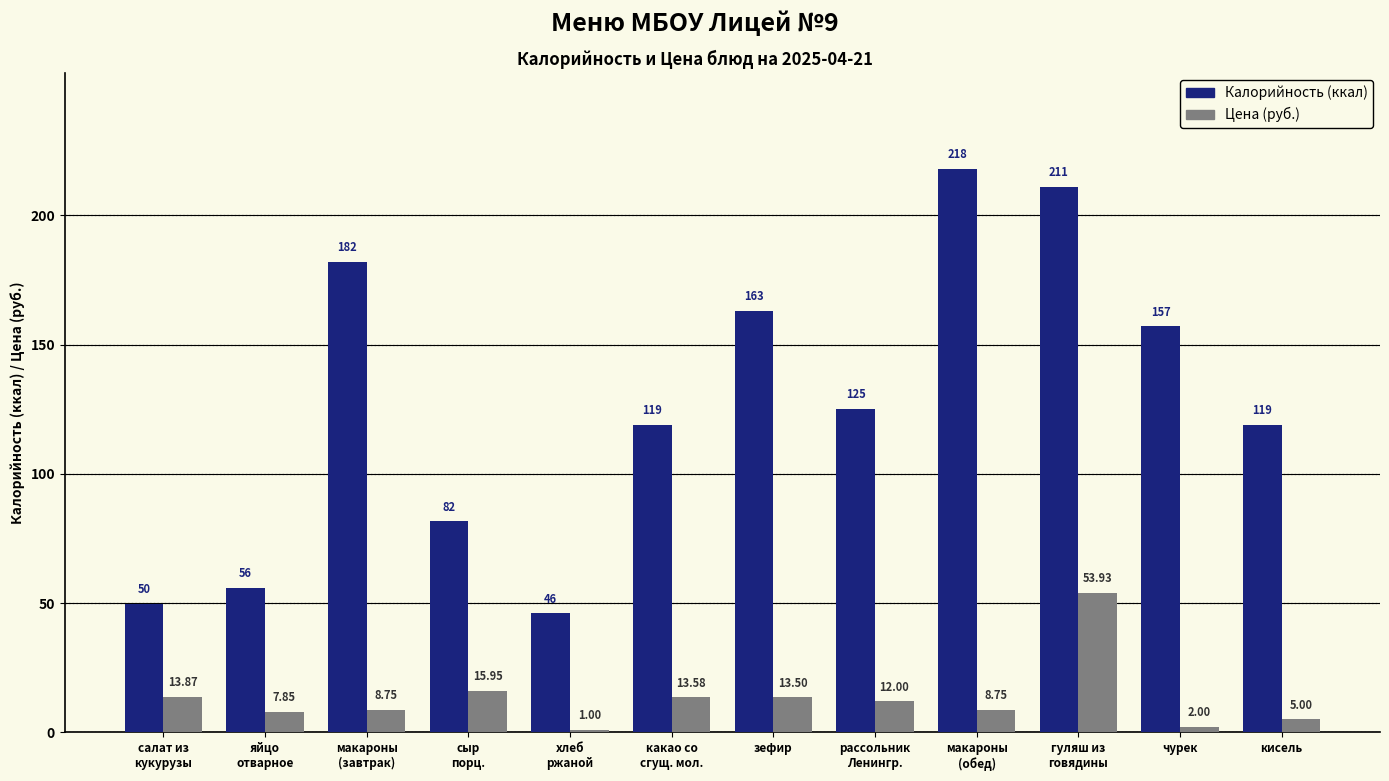

What is the total value across all series at кисель?

124.0